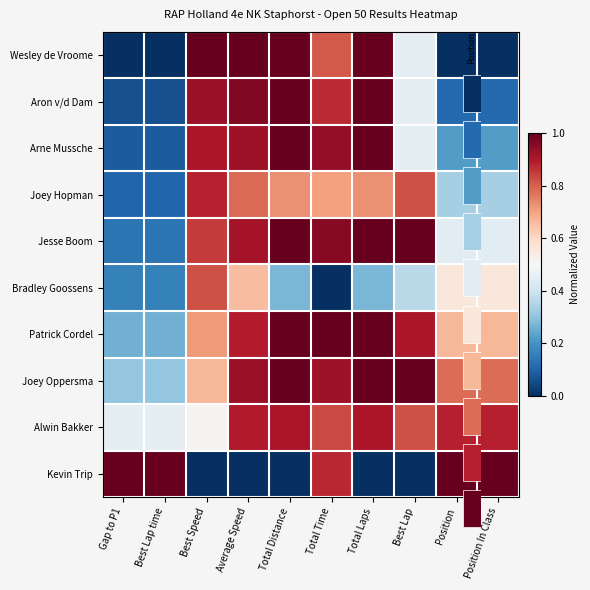

At which category is the sum across all series the highest?

Average Speed